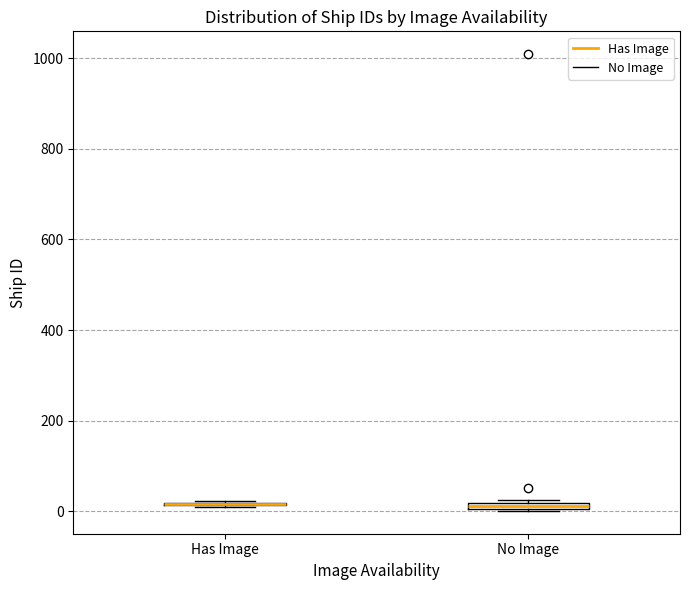

Where is the upper edge of the box for No Image on the y-axis? The values are not printed on the chart, so give them approximately, as read against the axis.

20